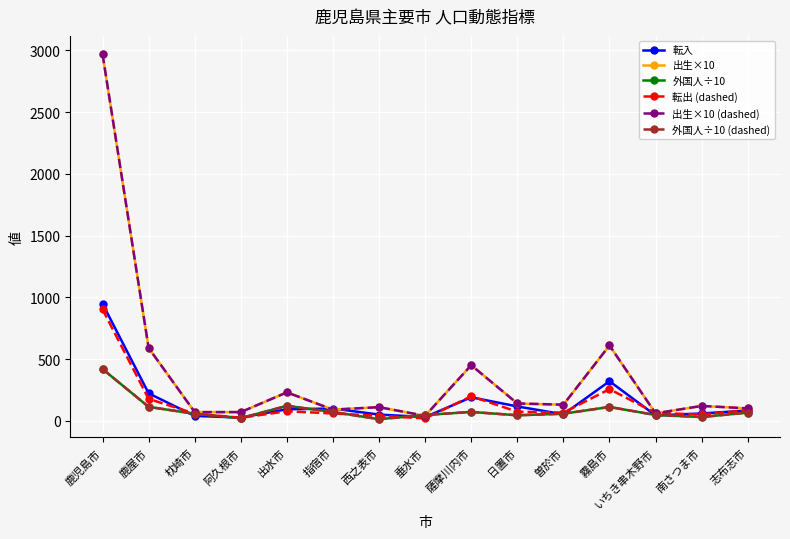

Does the chart have visible grid lines?

Yes